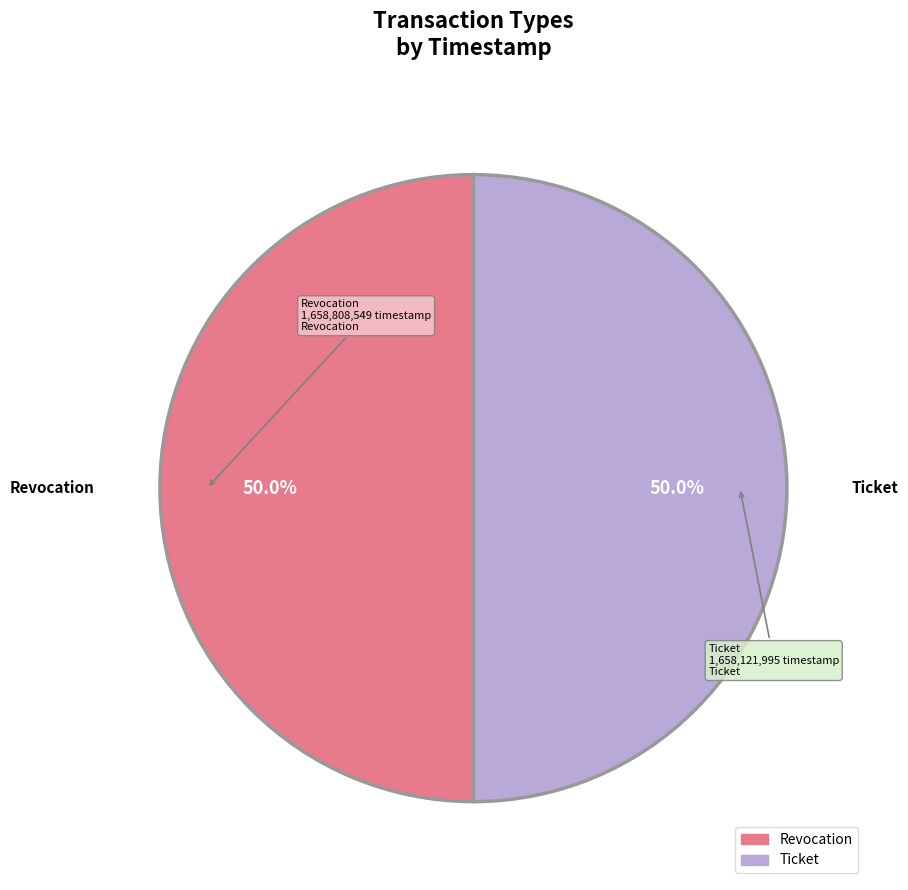

True or false: Revocation accounts for 50% of the total.

True